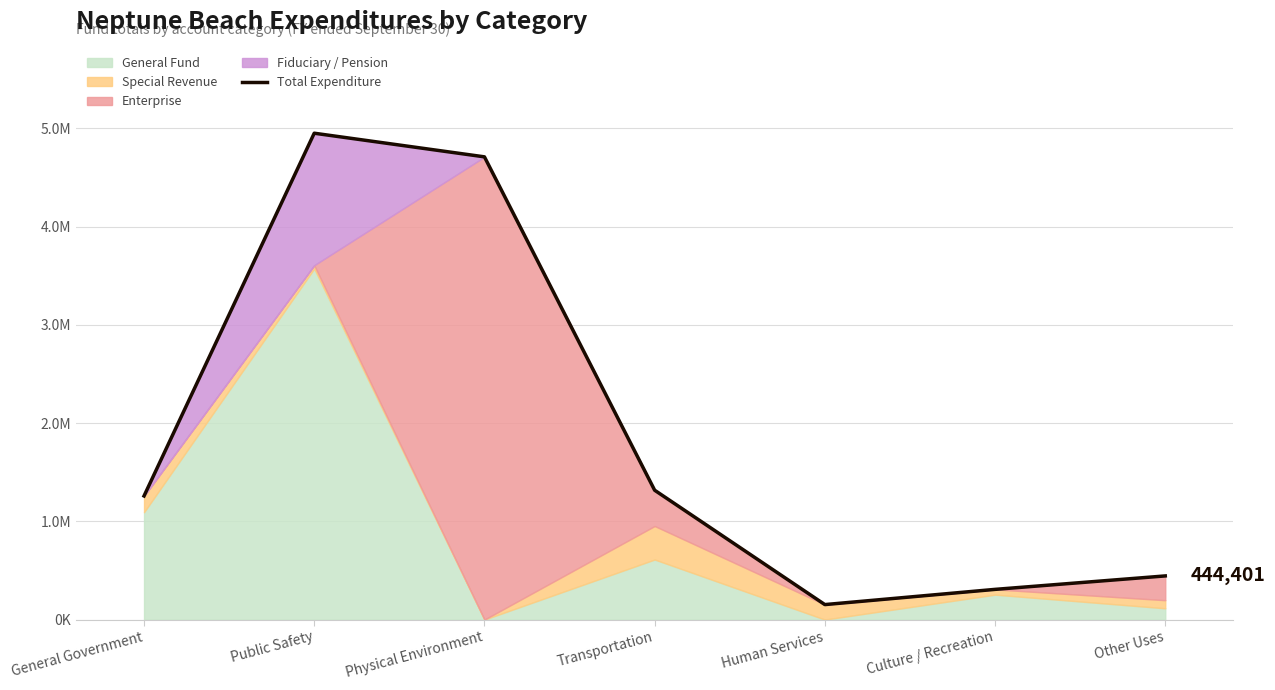

Which category has the highest value across all series?

Public Safety